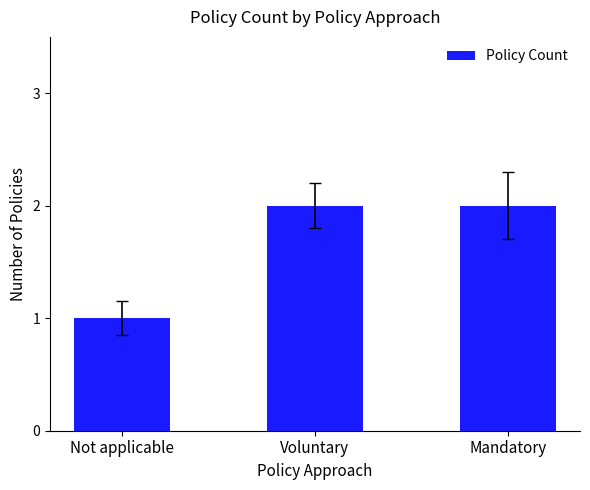

What is the change in value from Not applicable to Mandatory?

+1